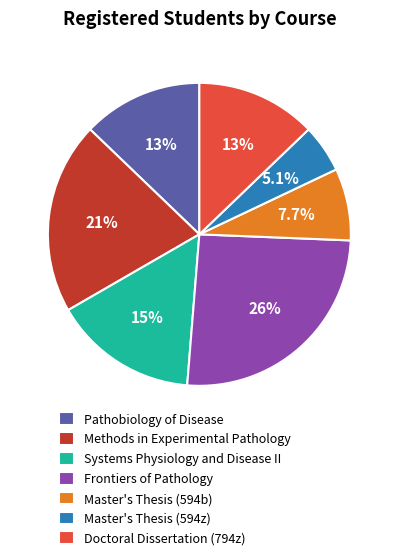

To the nearest percent, what is the difference between the Doctoral Dissertation (794z) and Methods in Experimental Pathology slice percentages?

8%